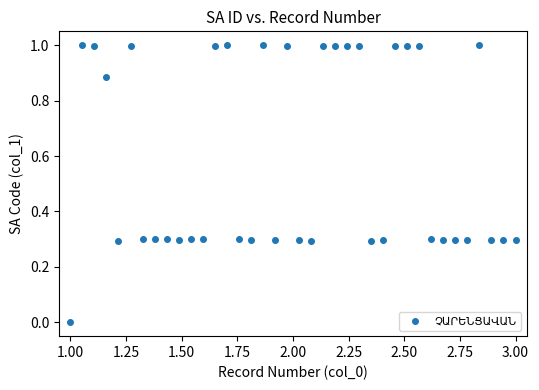

What is the range of Y values (max minus min)?

1.0